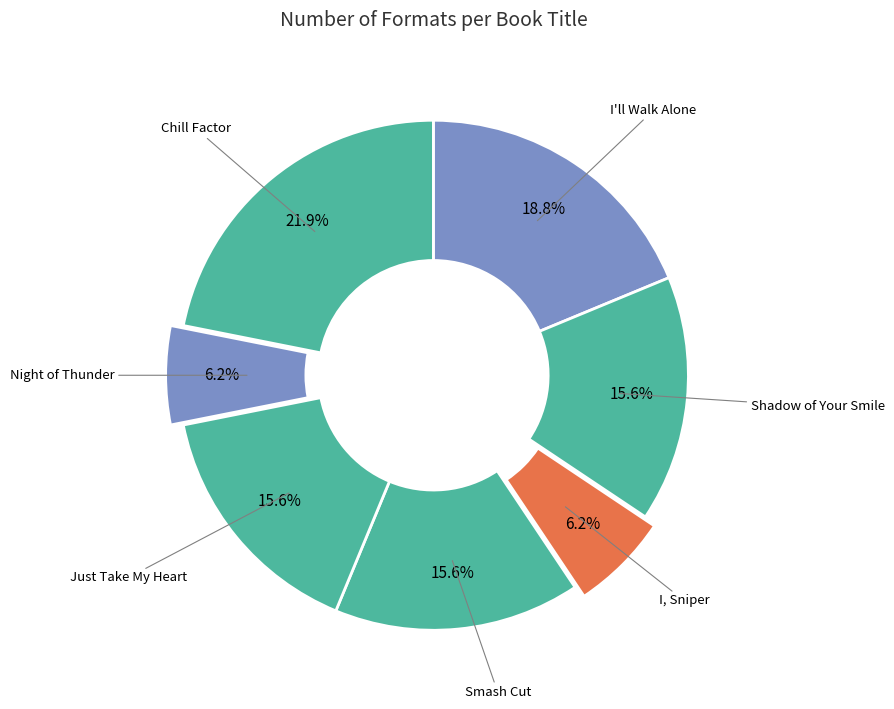

Is there any slice that represents more than half of the pie?

No